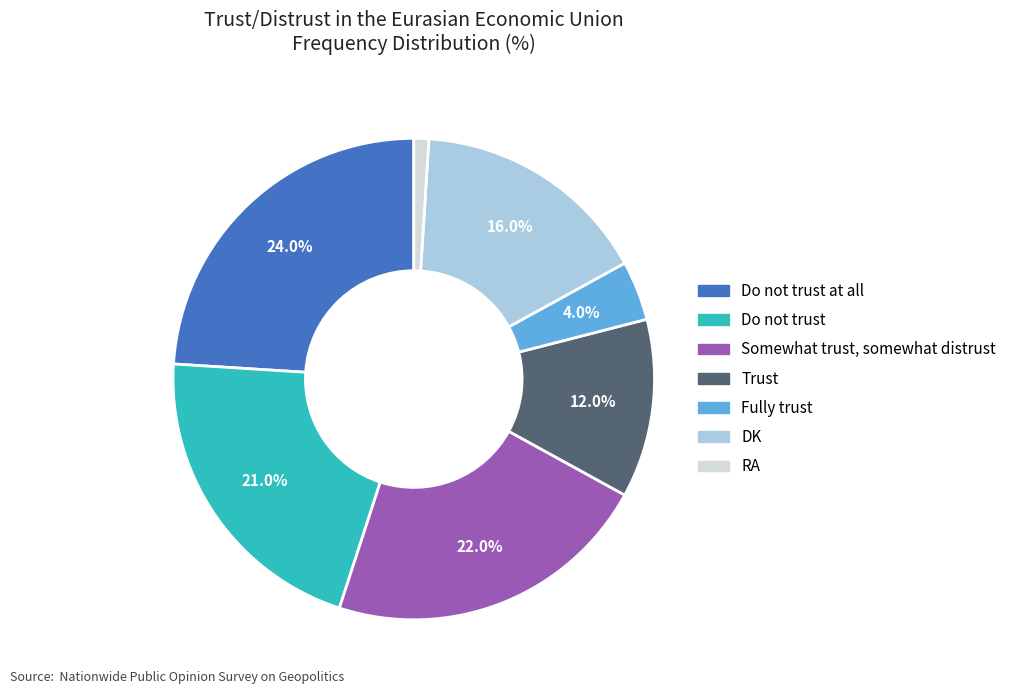

Is there a majority slice in this chart?

No